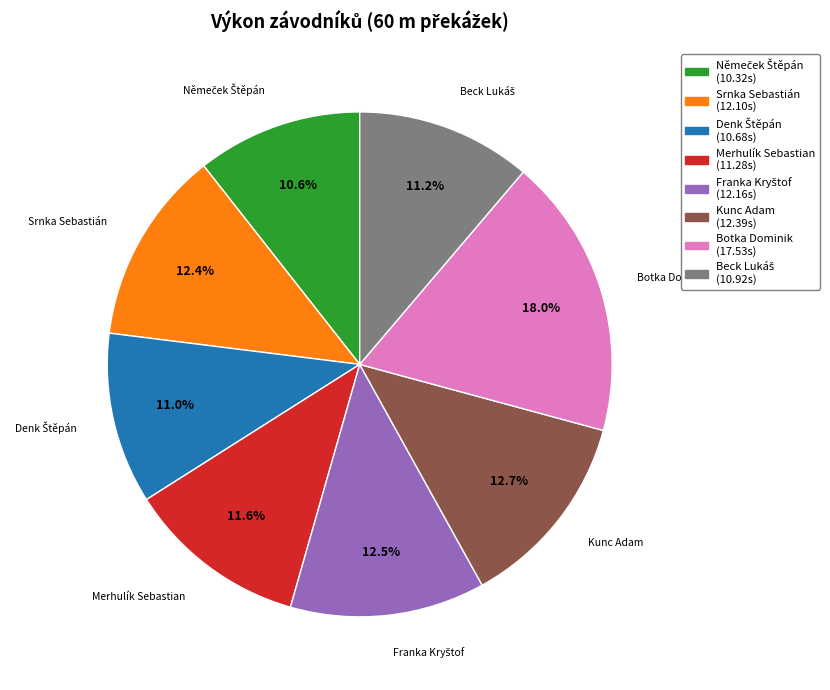

True or false: Kunc Adam accounts for 7% of the total.

False